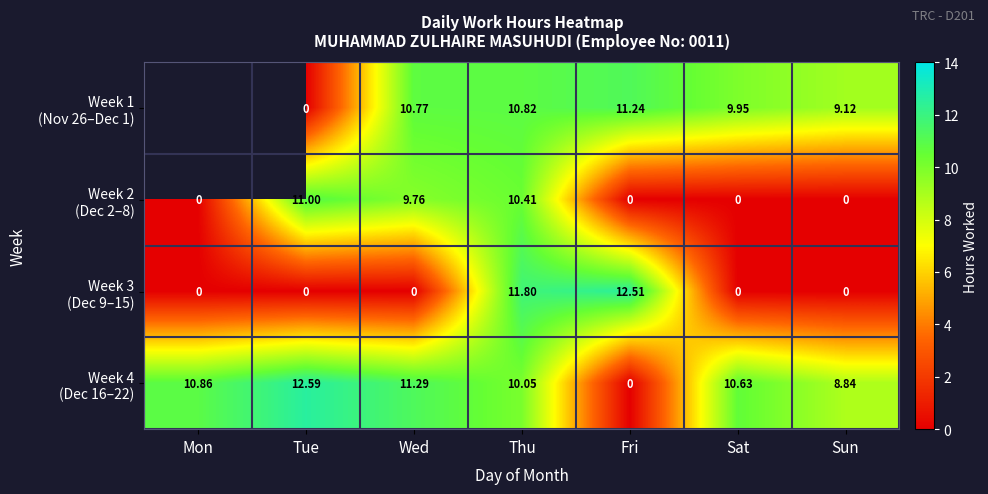

What is the total value across all series at Sat?

20.6